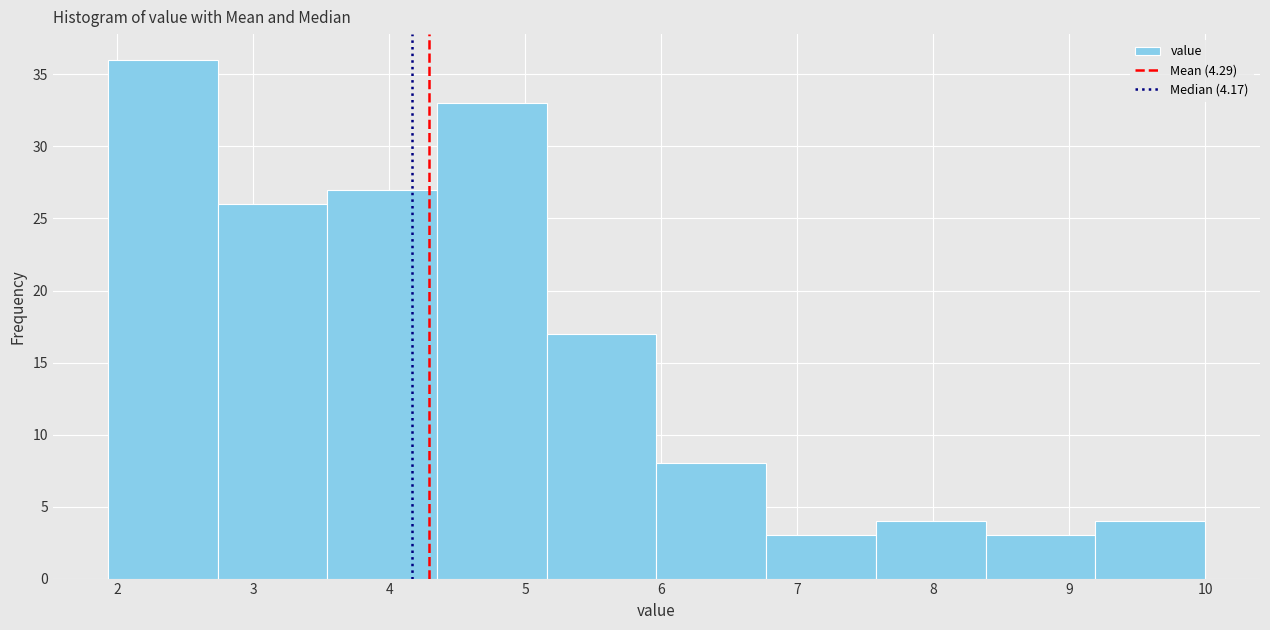

How tall is the bar that spans 3.5 to 4.4 on the x-axis? Neither the bar edges nor the heights are printed on the chart, so give them approximately, as read against the axes.

27